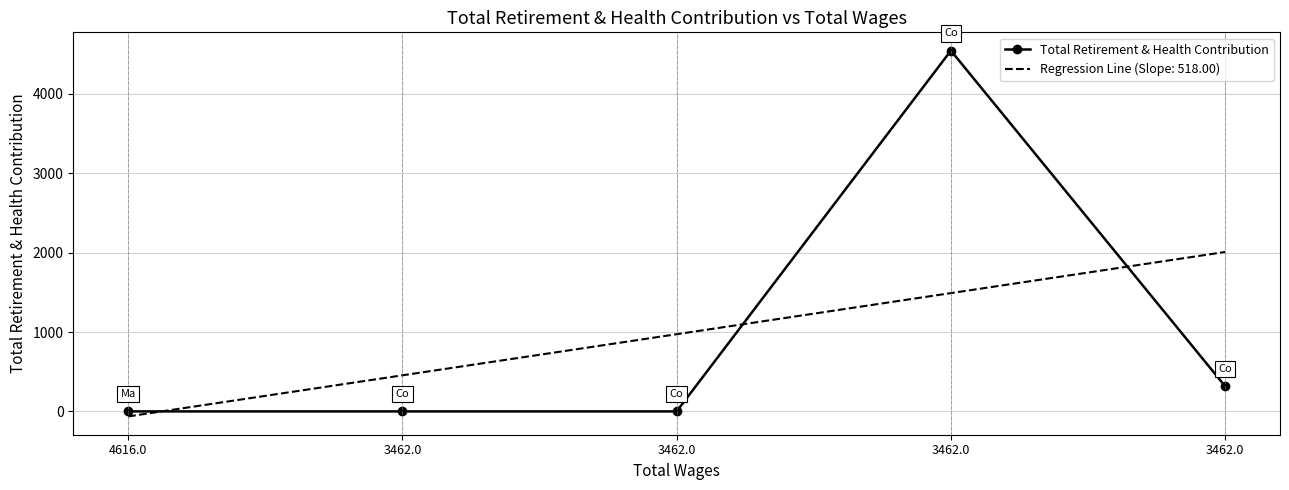

What are all the series names shown in the legend?

Total Retirement & Health Contribution, Regression Line (Slope: 518.00)